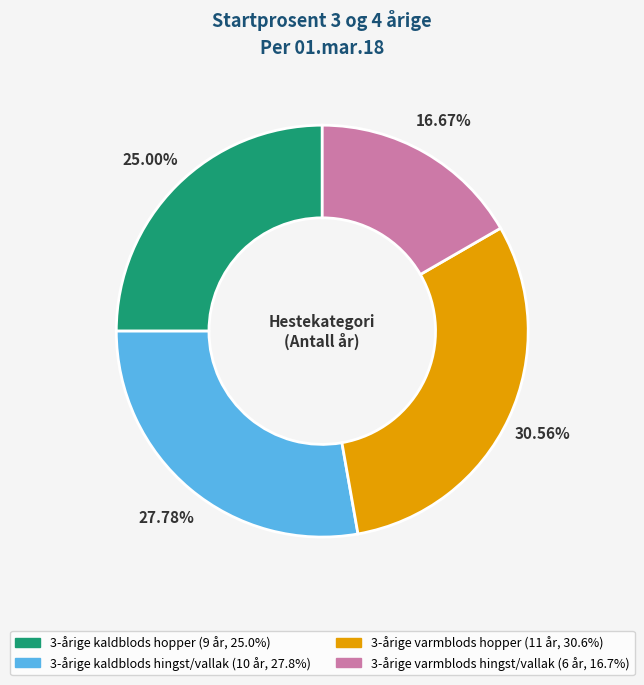

Is 3-årige varmblods hopper the majority of the pie?

No